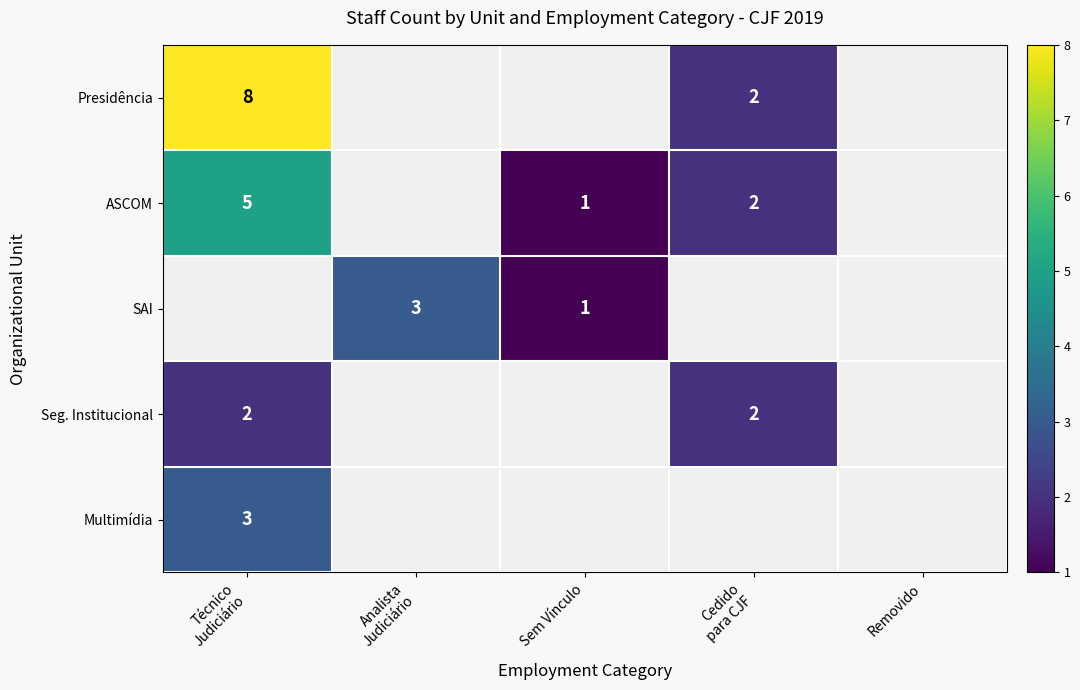

Between Sem Vínculo and Cedido para CJF, which series saw the biggest shift?

Presidência